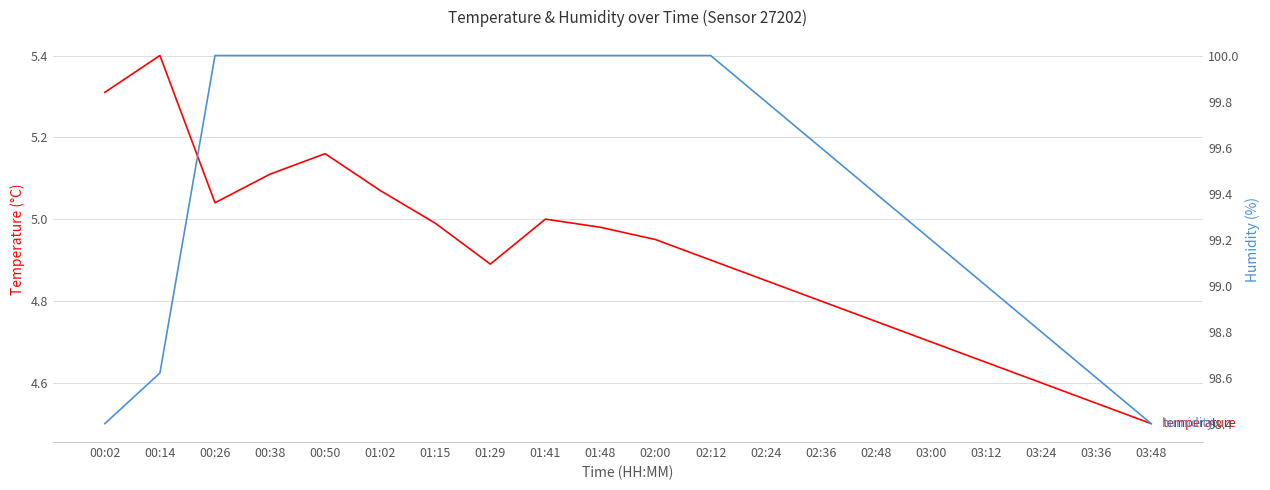

Is the value of humidity at 00:26 greater than the value of temperature at 02:12?

Yes